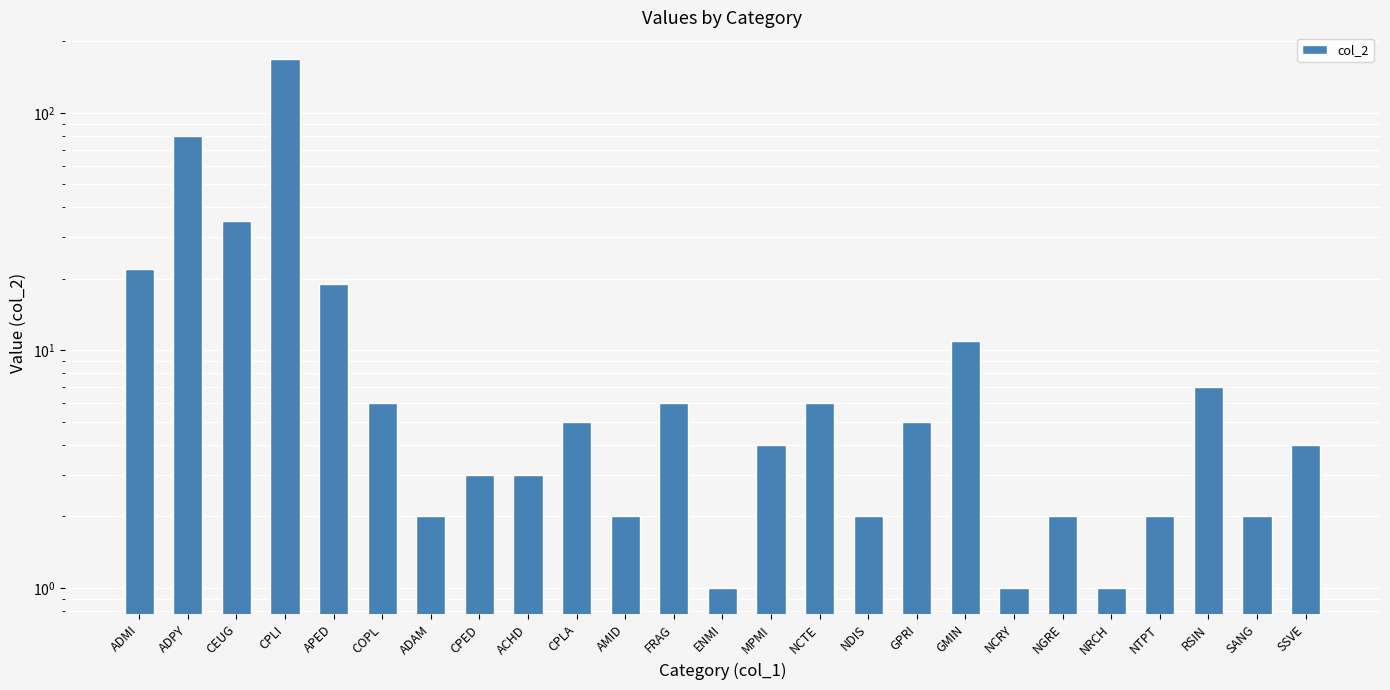

Which label corresponds to the largest value in the chart?

CPLI